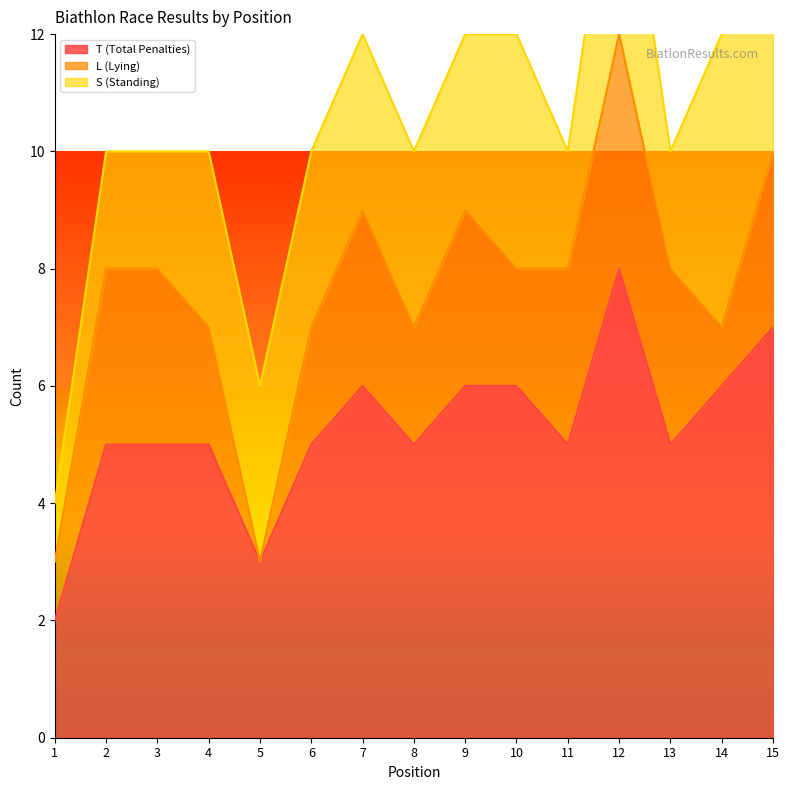

What is the maximum value for T (Total Penalties)?

8